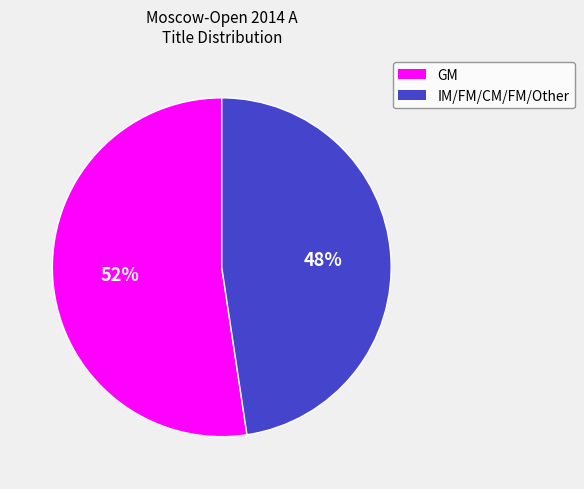

The IM/FM/CM/FM/Other slice represents 60% of the pie. True or false?

False